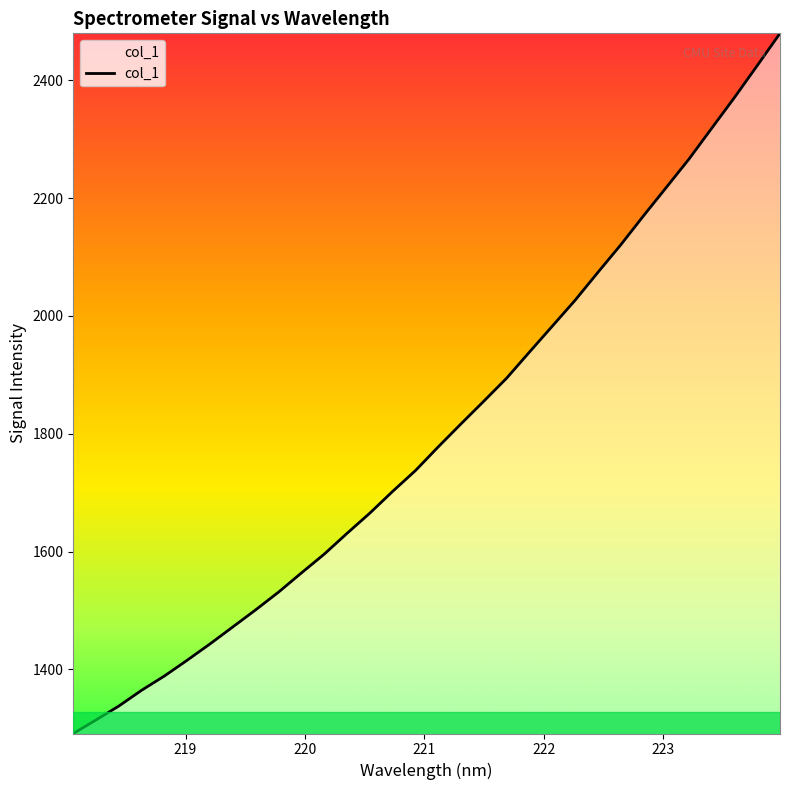

How many lines are shown in the chart?

1